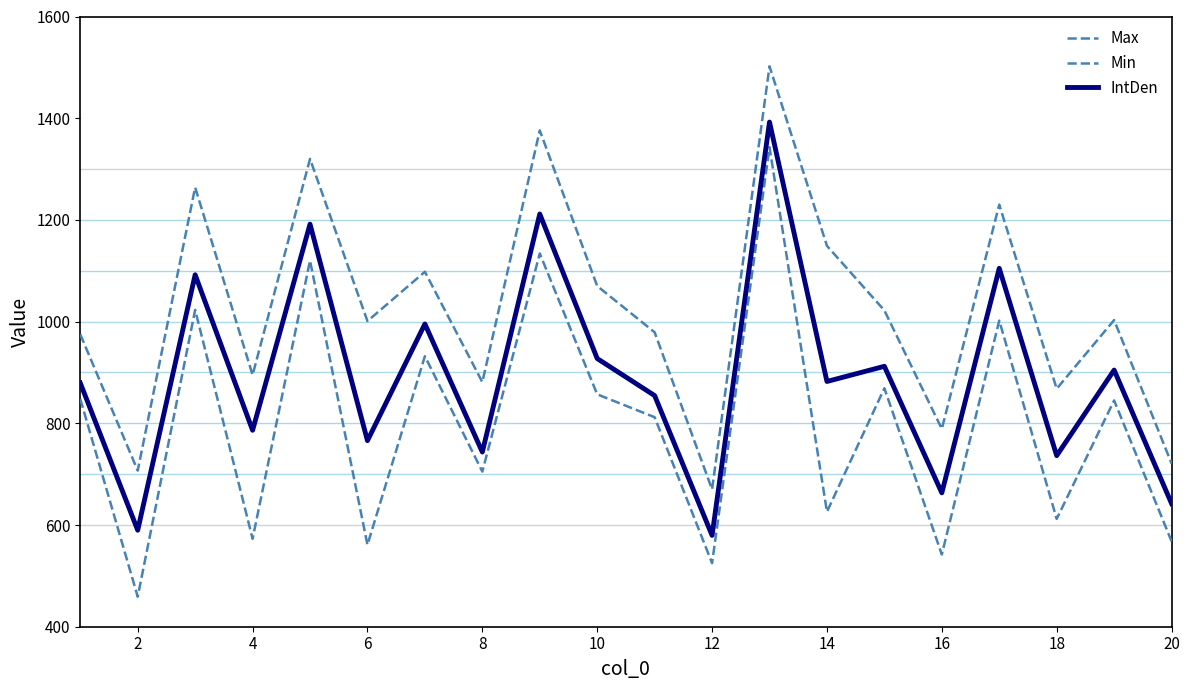

List the series in order of their overall mean, highest first.

Max, IntDen, Min